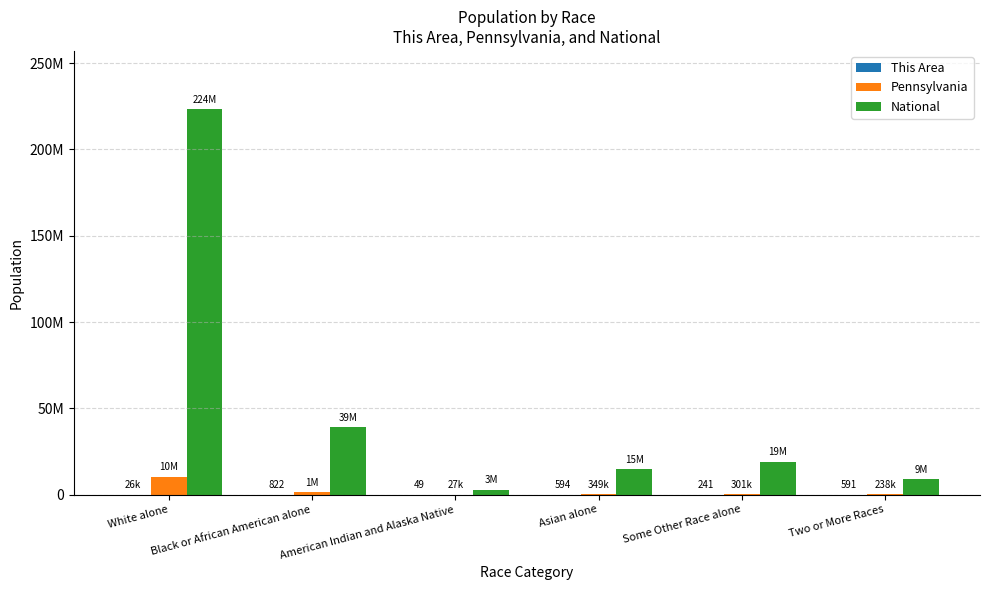

Reading right to left, what are all the values shown in this chart?

This Area: 591	241	594	49	822	26302
Pennsylvania: 237835	300983	349088	26843	1377689	10406288
National: 9009073	19107368	14674252	2932248	38929319	223553265